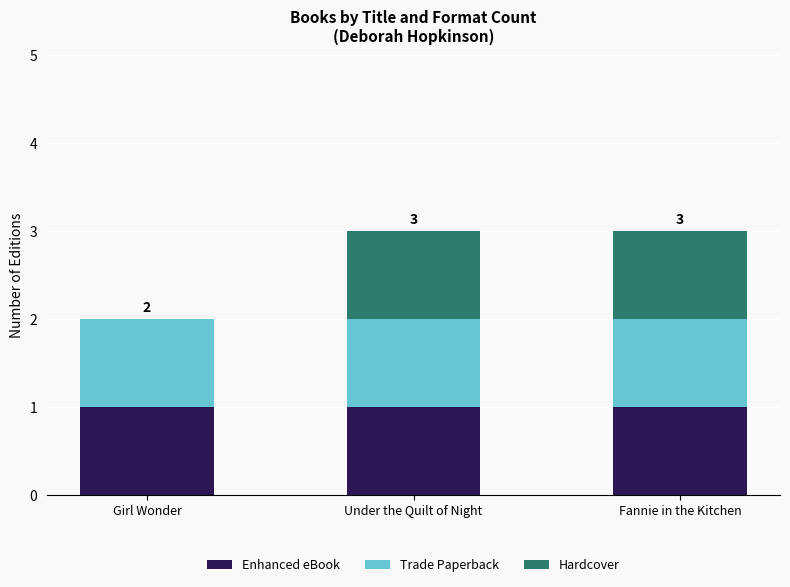

Is it true that Enhanced eBook equals 0 at Girl Wonder?

False